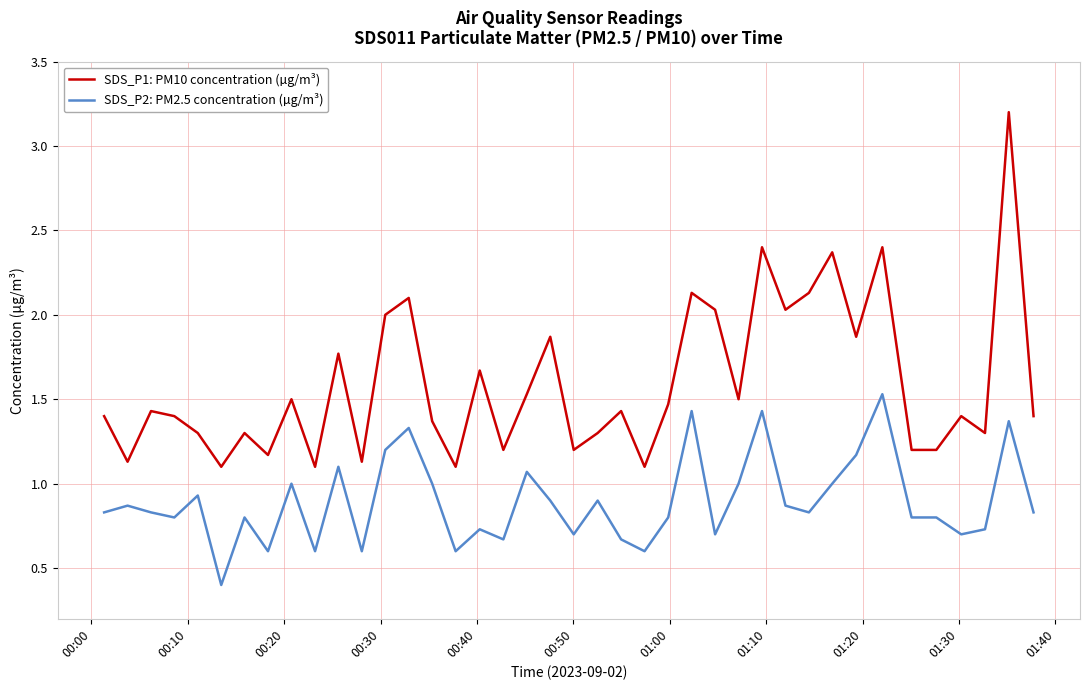

Does the chart display data point markers on the line(s)?

No